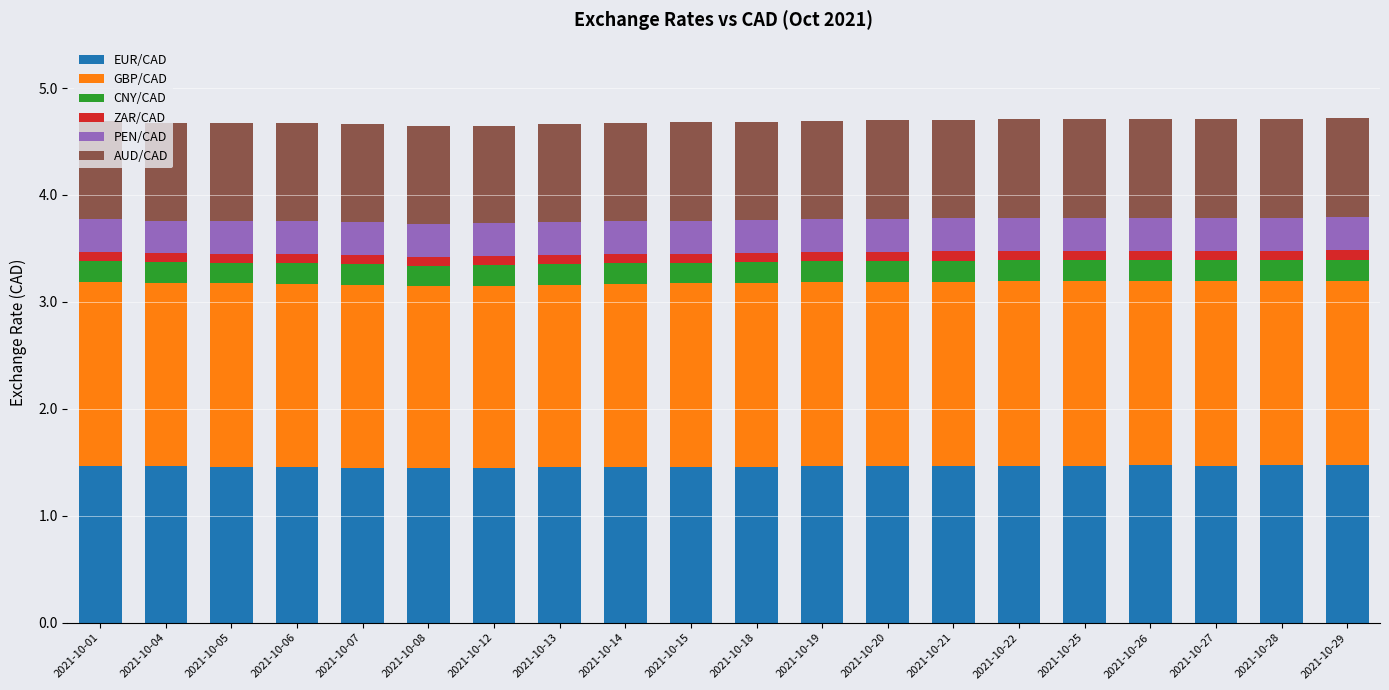

What is the total value across all series at 2021-10-19?

4.7